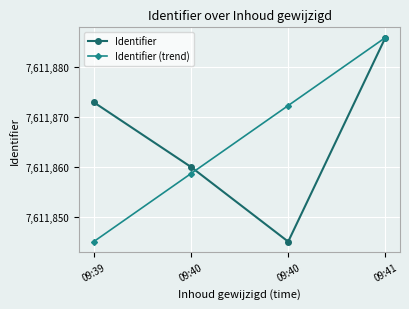

How many data points in Identifier are less than 7611873?

2